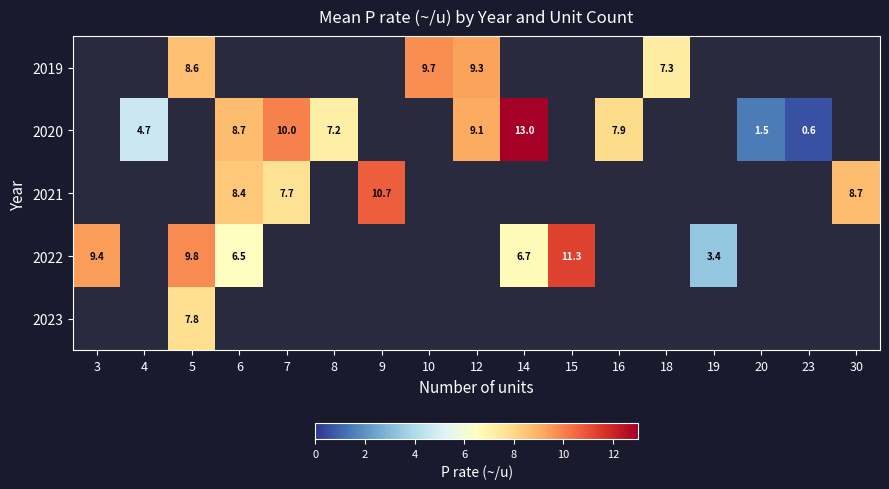

The 2020 series shows 3.7 at 8. True or false?

False